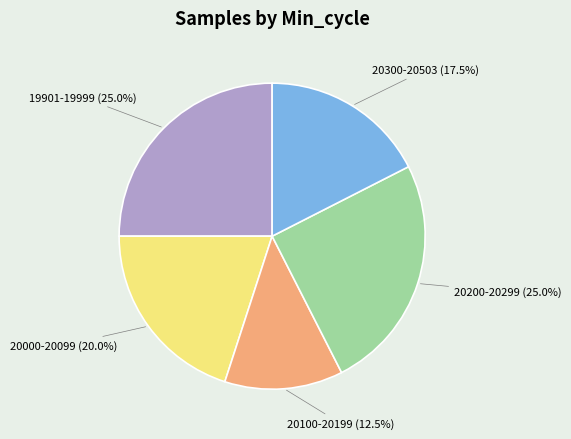

Is there any slice that represents more than half of the pie?

No